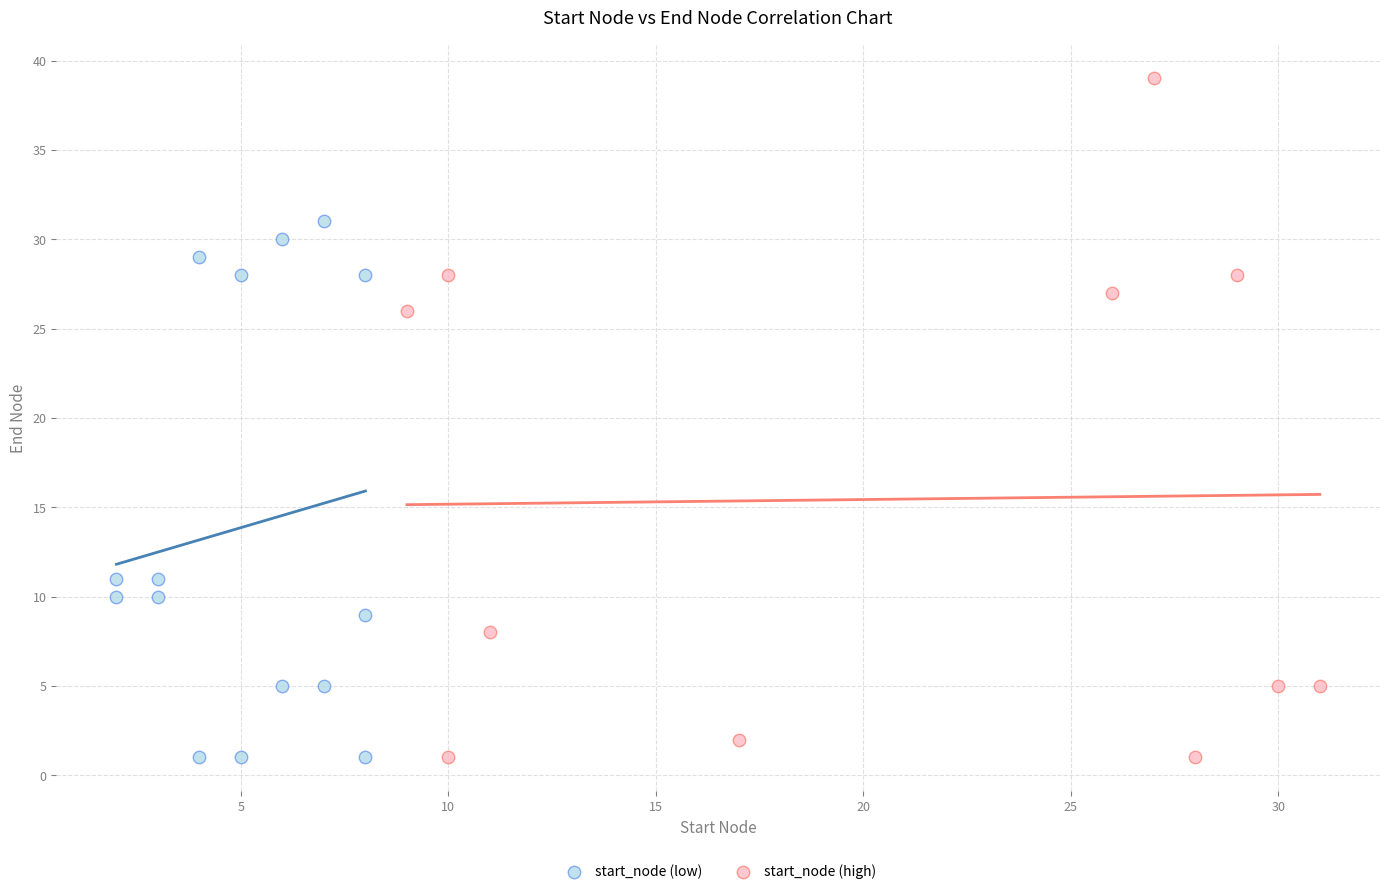

Which series has the widest spread of Y values?

start_node (high)